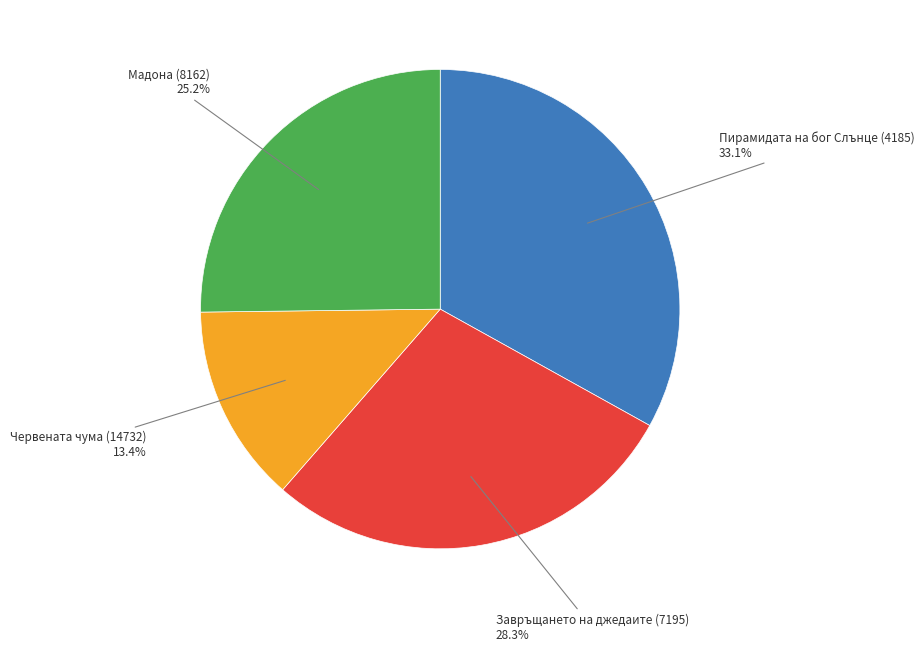

Does any single category account for the majority?

No